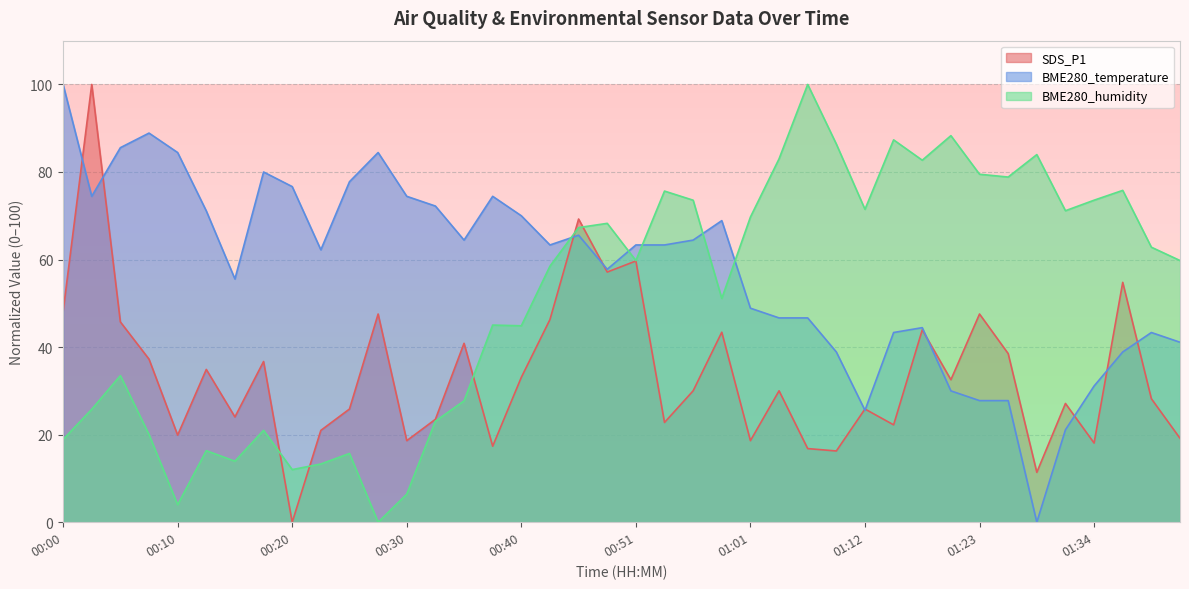

How many data points in BME280_temperature are less than 63?

19